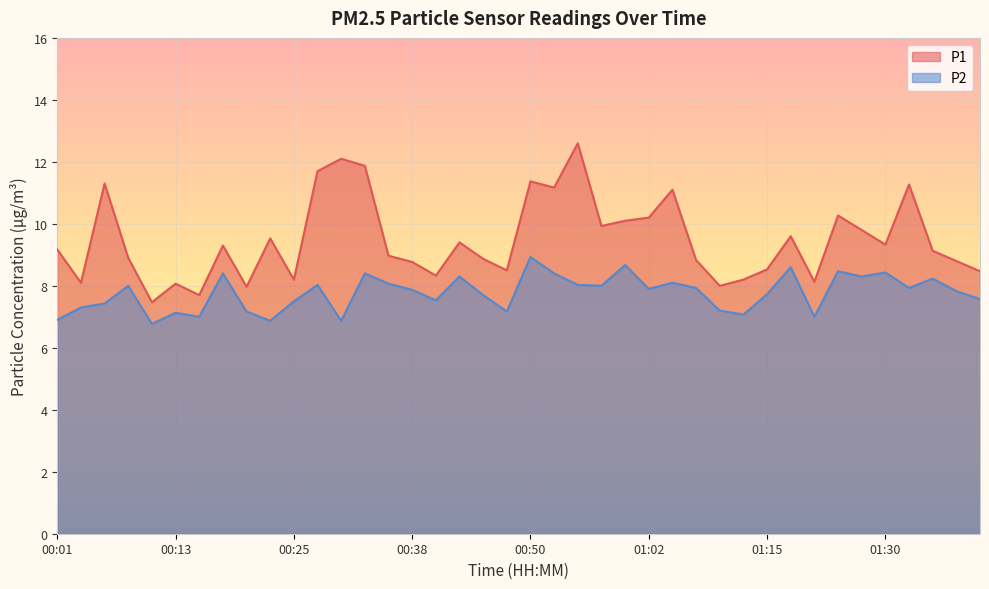

Which series has the widest spread of values?

P1